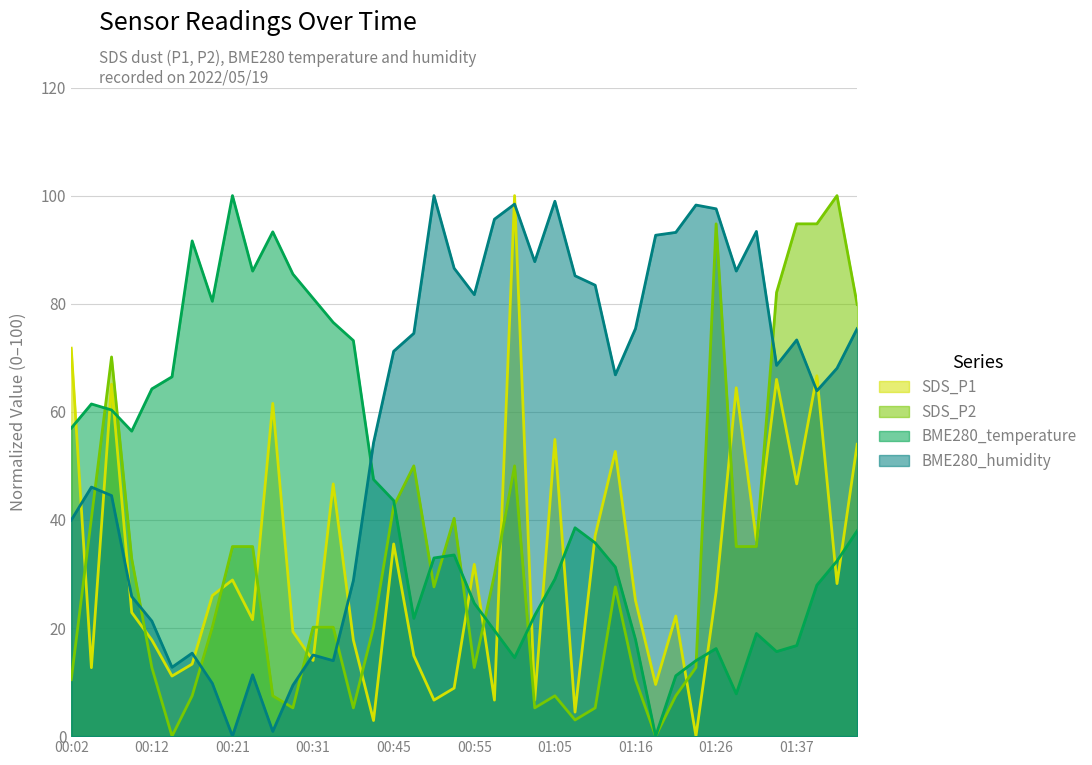

What is the highest value of the BME280_temperature series?

100.0